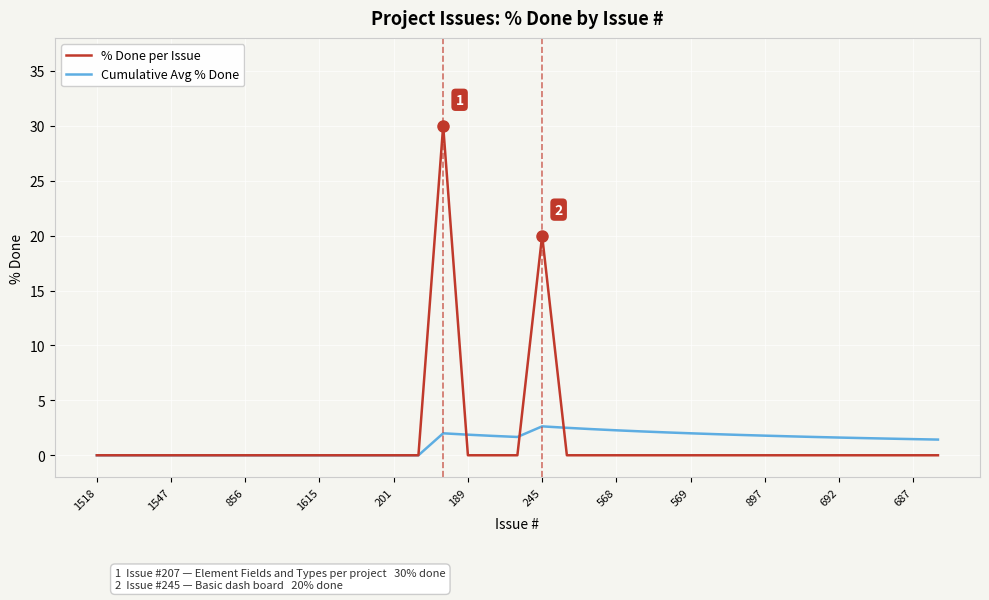

What is the maximum value shown in the chart?

30.0